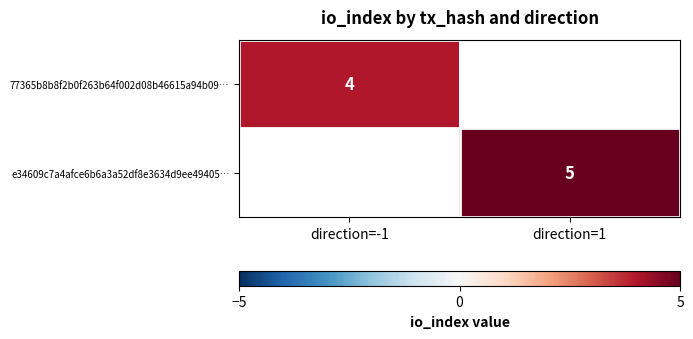

Count the number of data series in this chart.

2